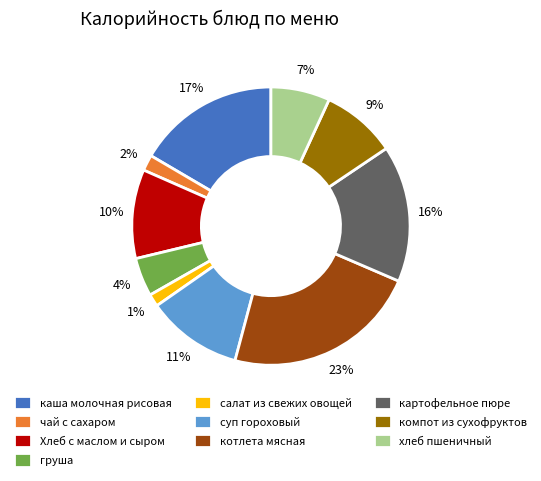

The салат из свежих овощей slice represents 12% of the pie. True or false?

False